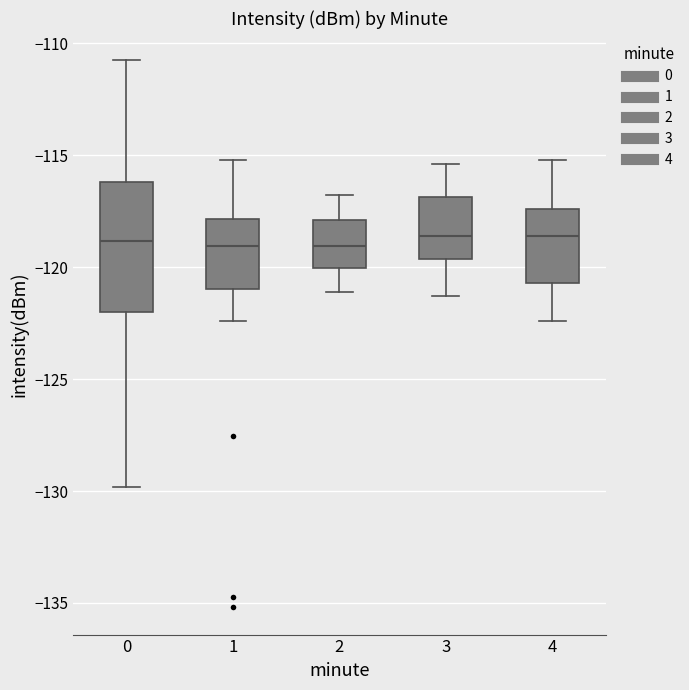

Where is the lower edge of the box at x = 1 on the y-axis? The values are not printed on the chart, so give them approximately, as read against the axis.

-121.0